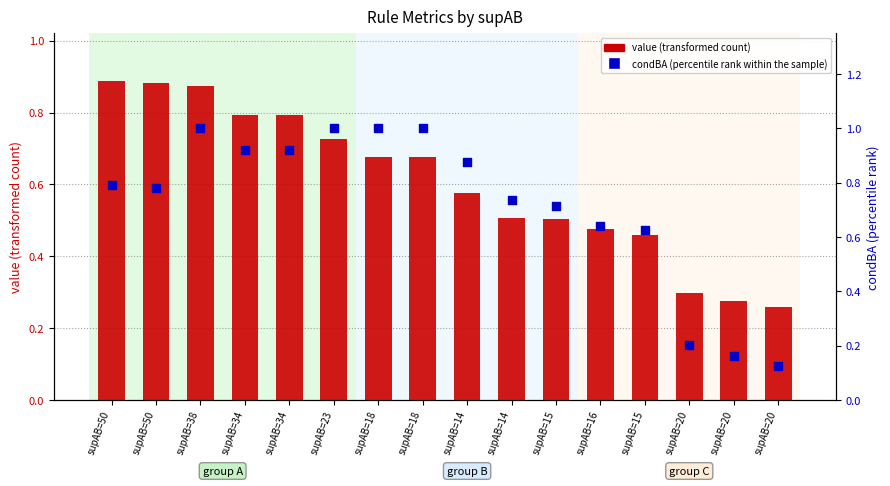

Which series has the largest total across all categories?

condBA (percentile rank within the sample)